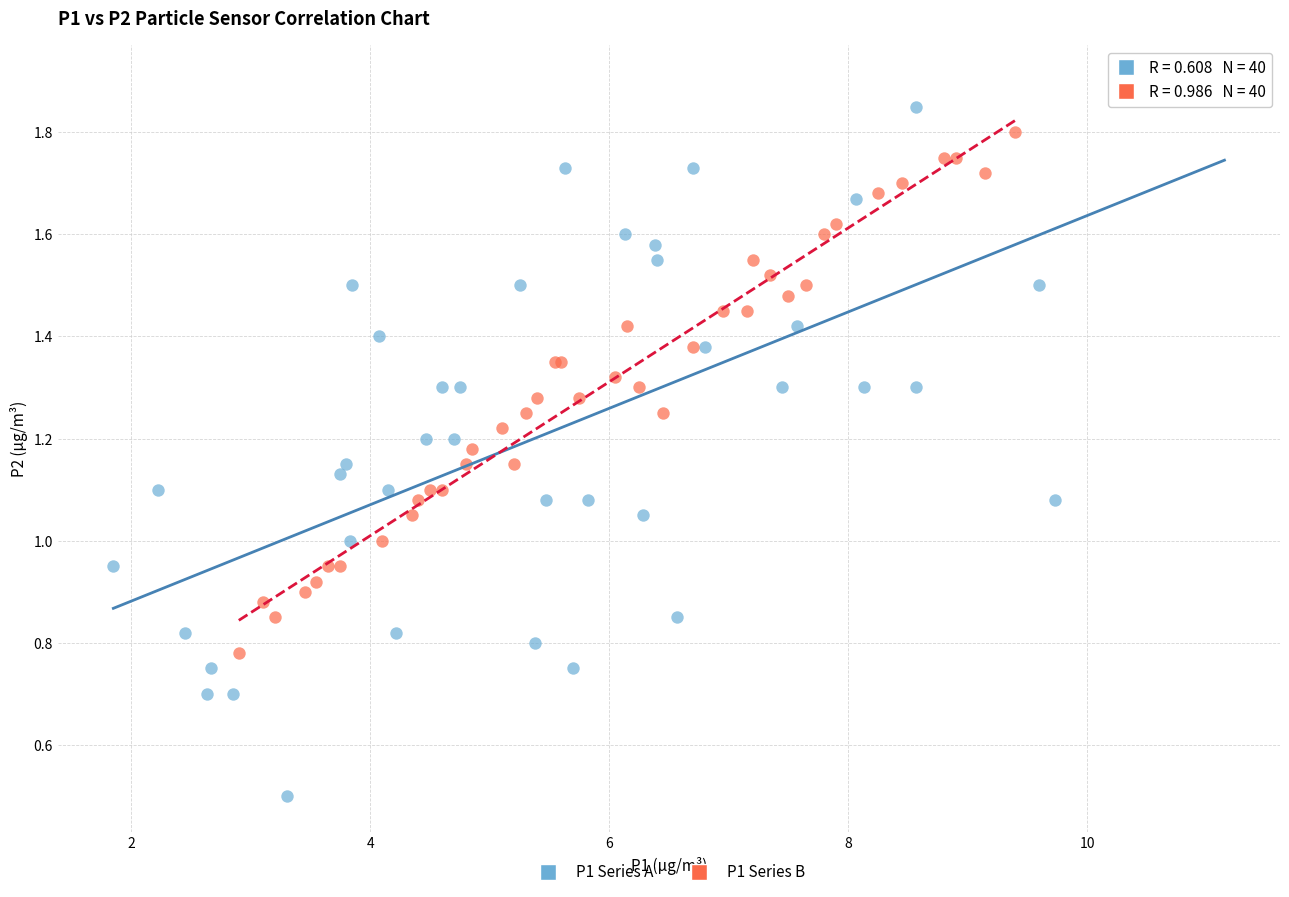

Which series has the widest spread of Y values?

P1 Series A